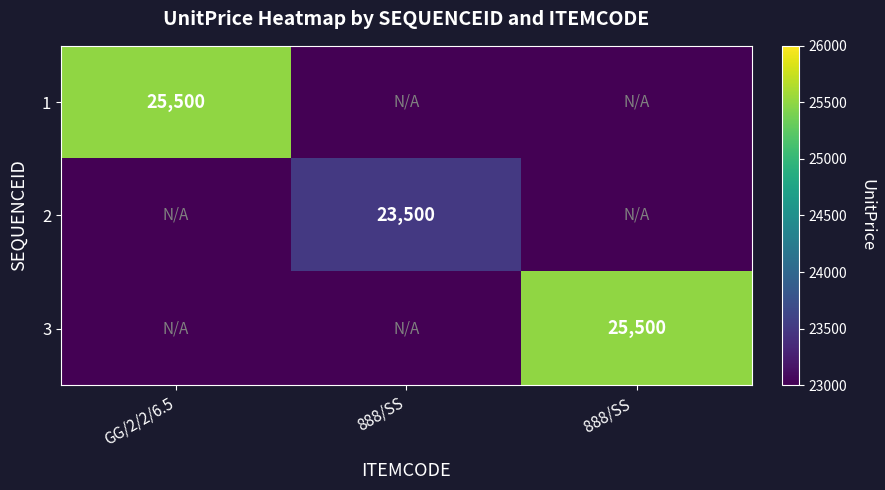

At how many categories does at least one series exceed 8717?

3